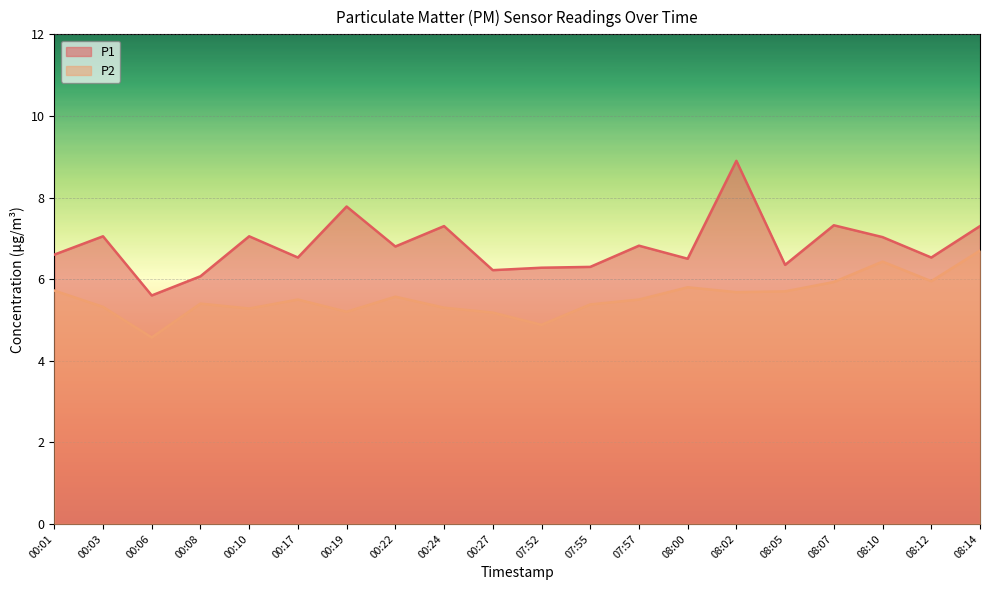

Read the P1 value at 08:10.

7.0